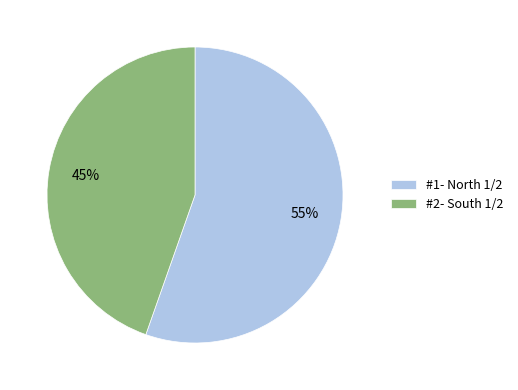

Rank the categories by value from highest to lowest.

#1- North 1/2, #2- South 1/2